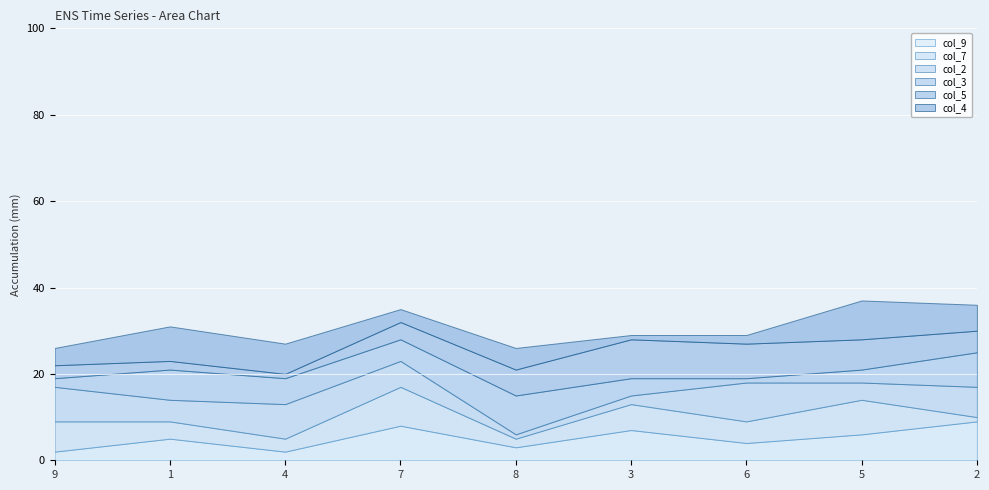

Rank the series at 9 from highest to lowest value.

col_2, col_7, col_4, col_5, col_9, col_3